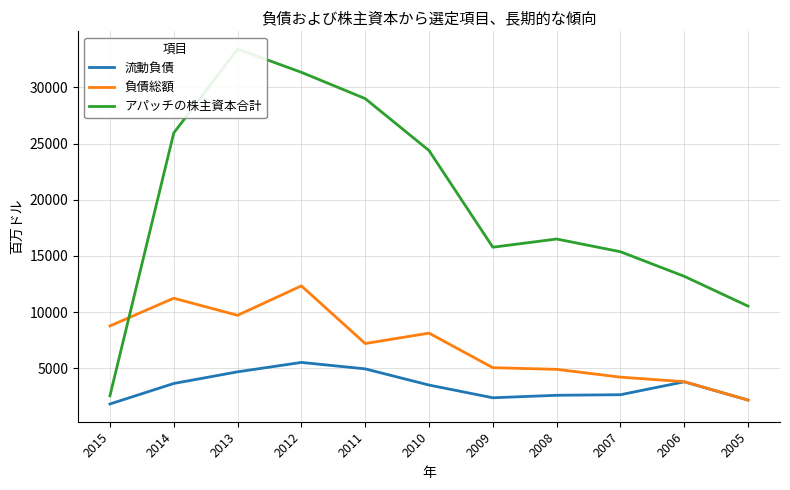

At which label does 負債総額 reach its minimum?

2005